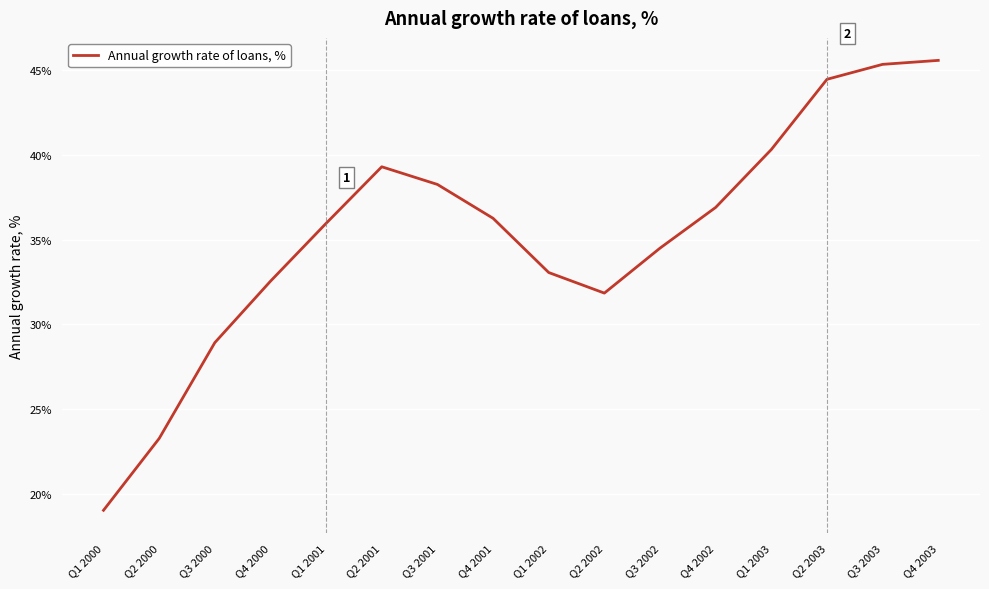

Between Q3 2002 and Q3 2001, which is larger?

Q3 2001